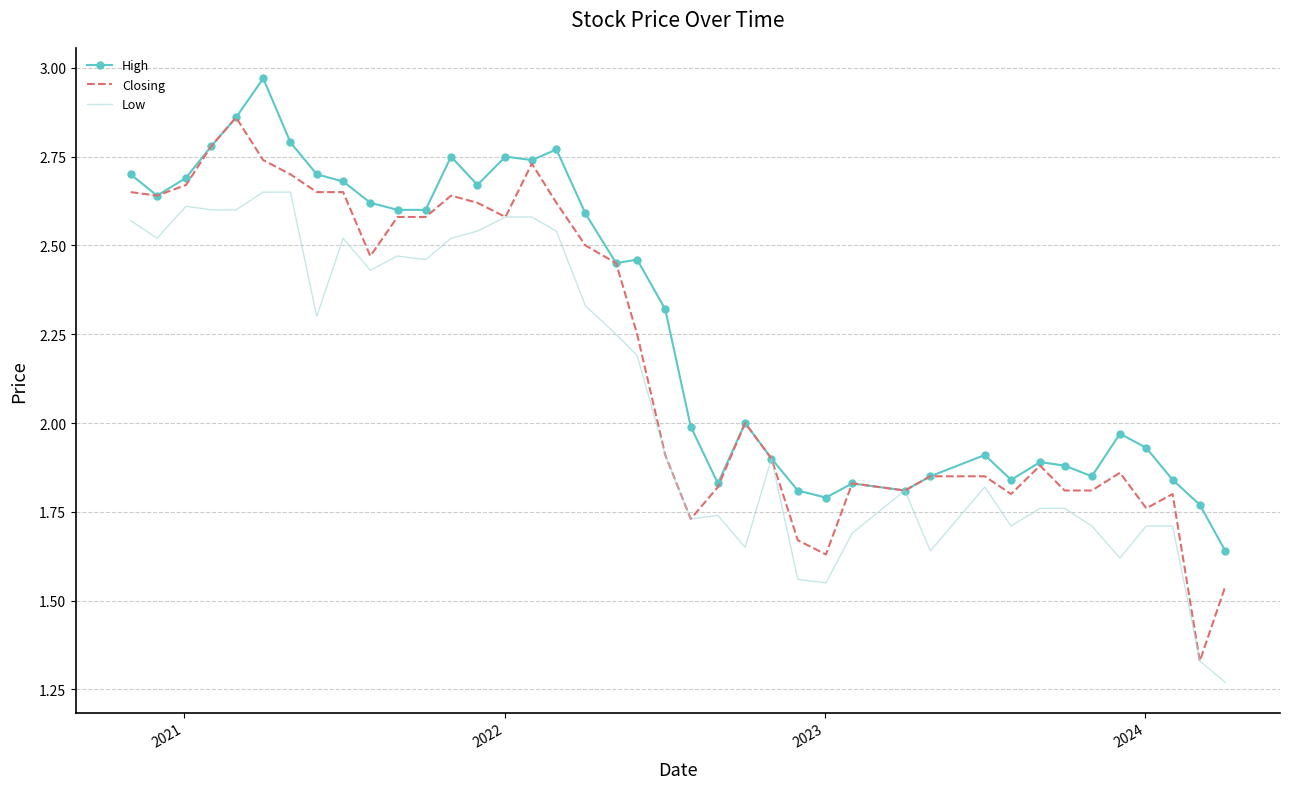

Which series has the largest total across all categories?

High